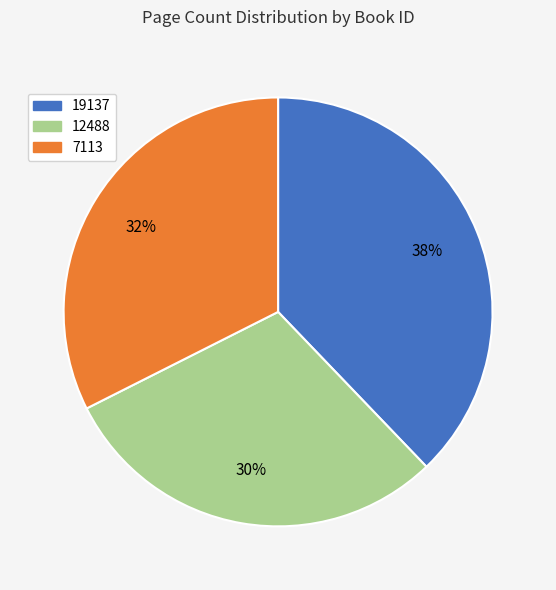

How many slices are in this pie chart?

3